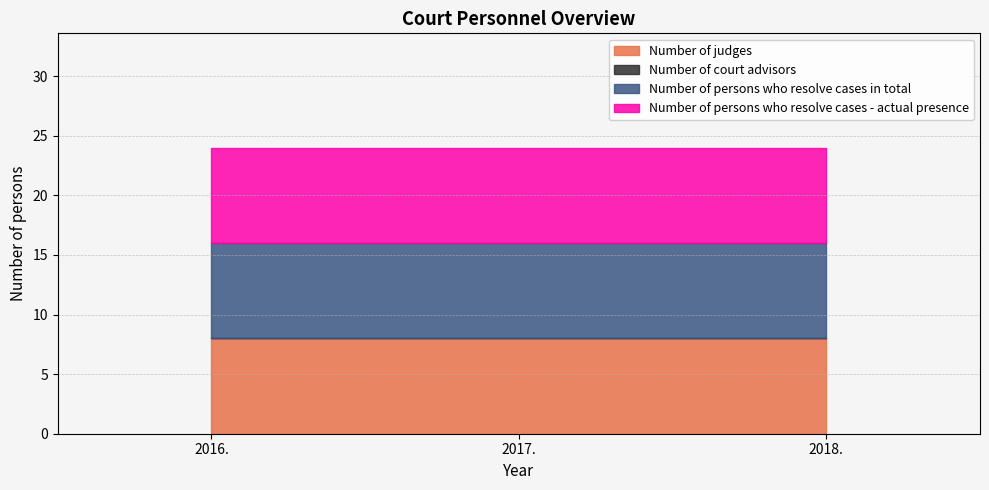

List the series in order of their peak value, lowest first.

Number of court advisors, Number of judges, Number of persons who resolve cases in total, Number of persons who resolve cases - actual presence